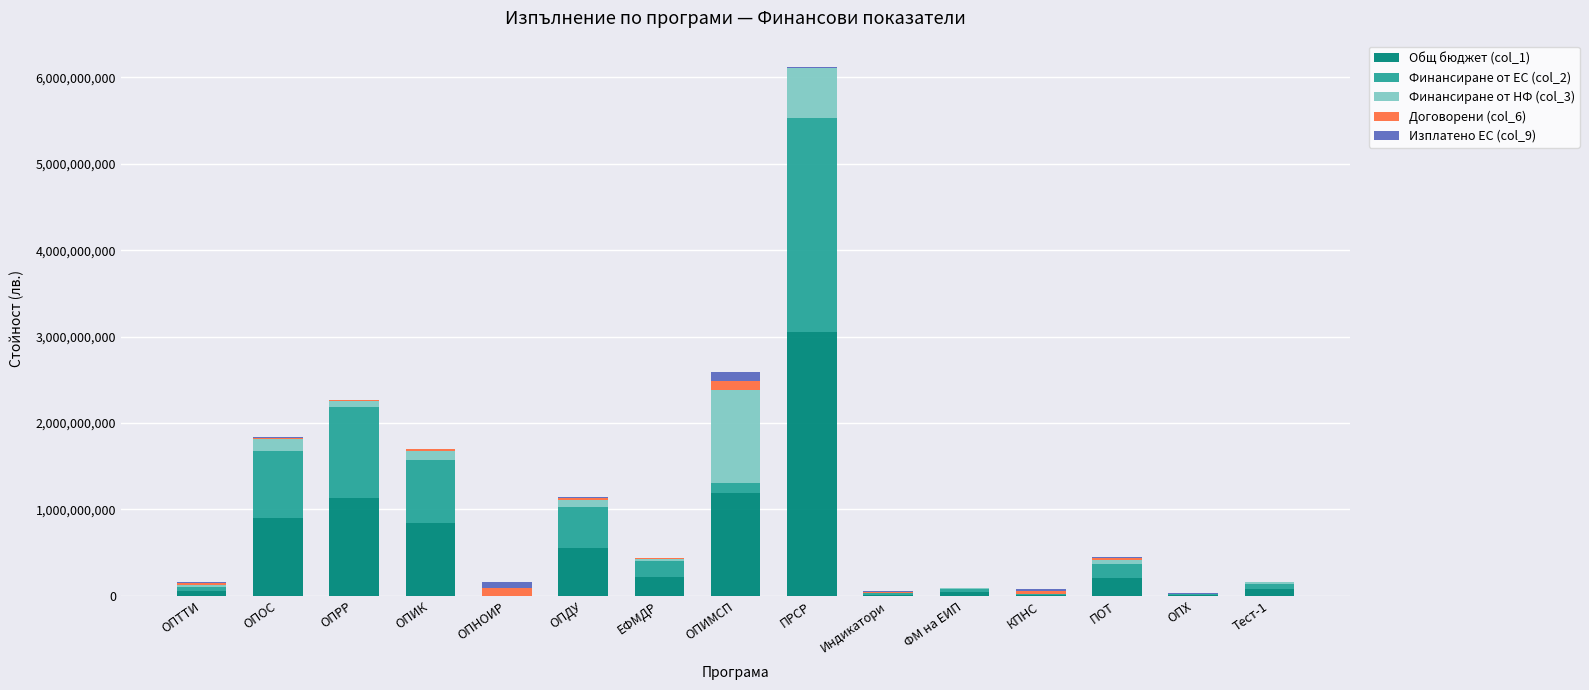

At which category is the sum across all series the highest?

ПРСР